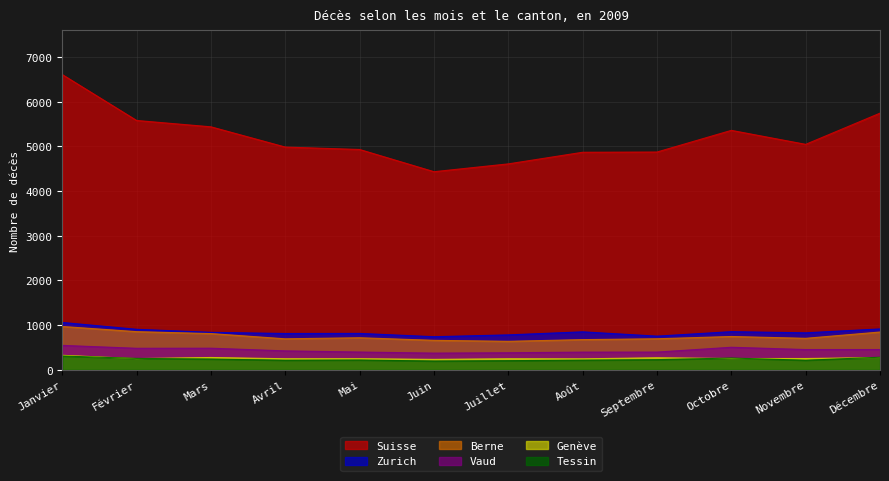

How many lines are shown in the chart?

6